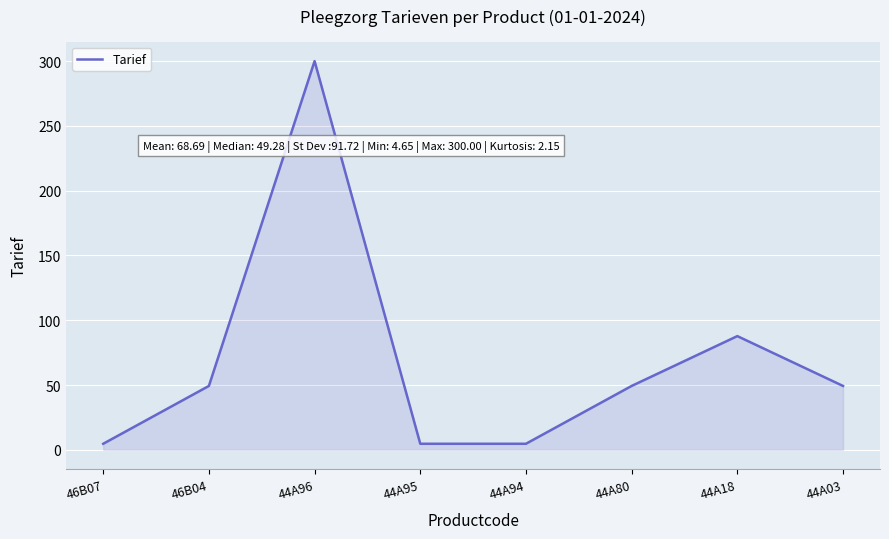

Which label corresponds to the largest value in the chart?

44A96